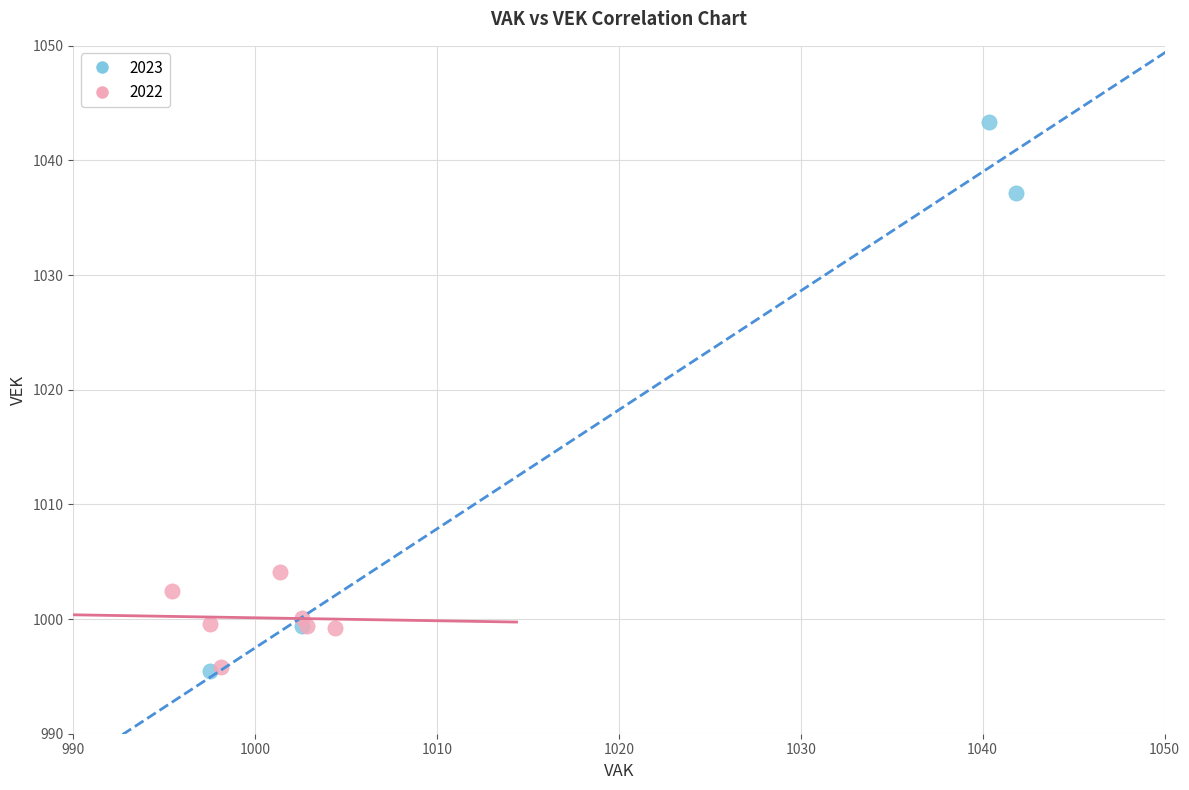

Which series has the widest spread of Y values?

2023